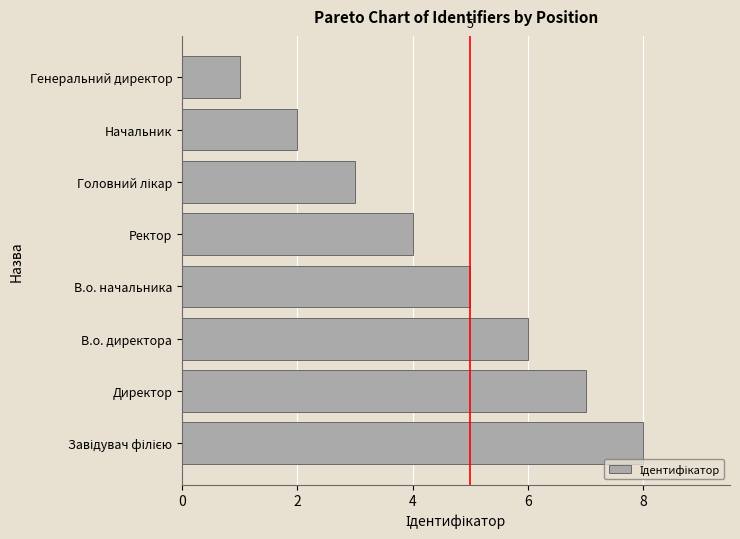

Which has a higher value, Начальник or В.о. директора?

В.о. директора